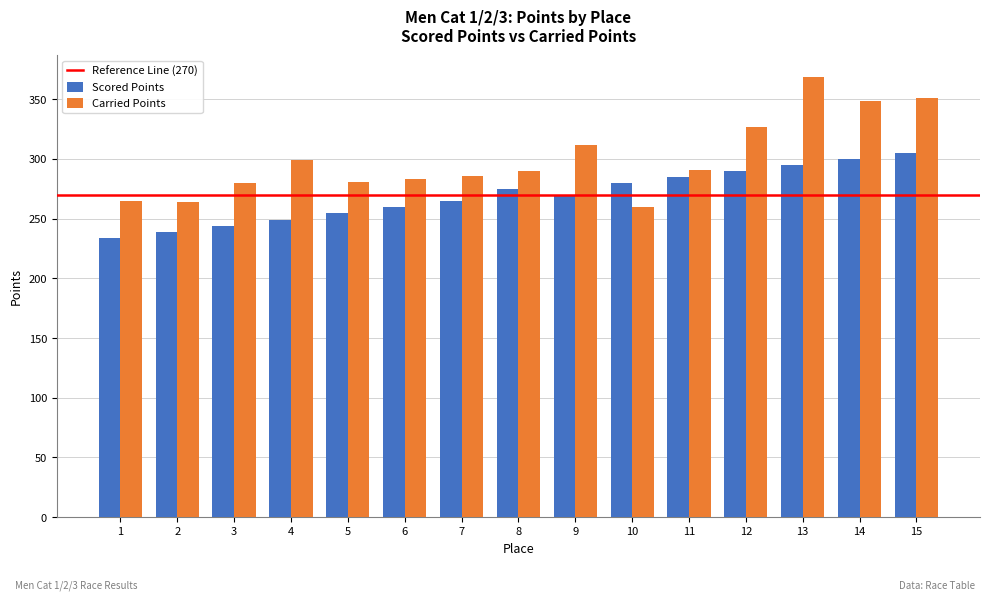

At 13, list the series in order from largest to smallest.

Carried Points, Scored Points